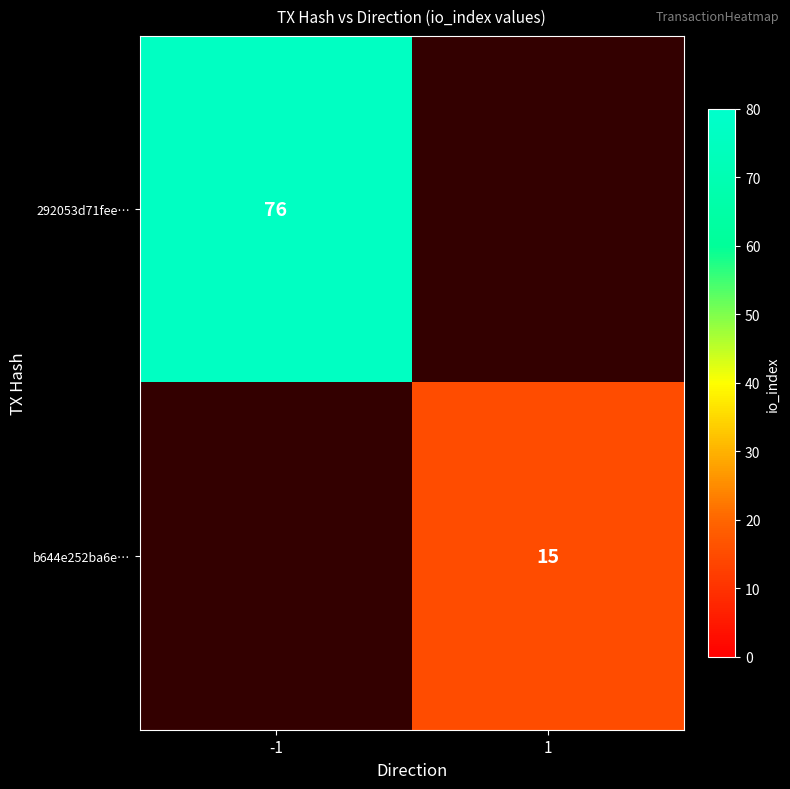

The value of 292053d71fee… at -1 is 76. True or false?

True